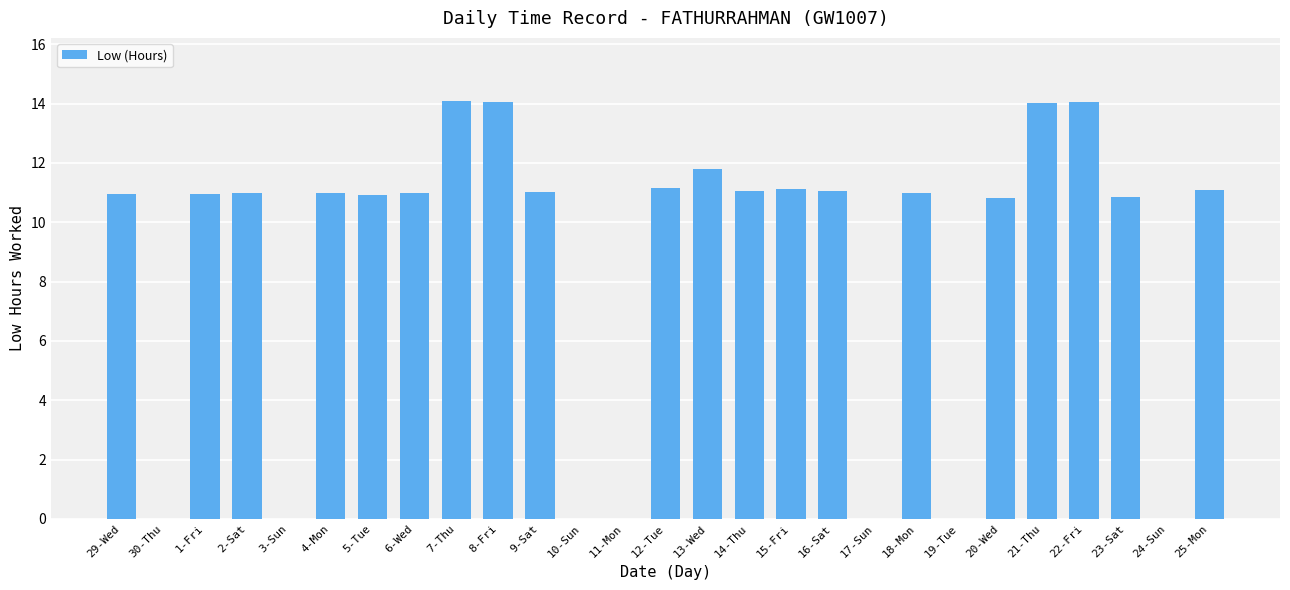

True or false: the data shows 11.8 at 13-Wed.

True